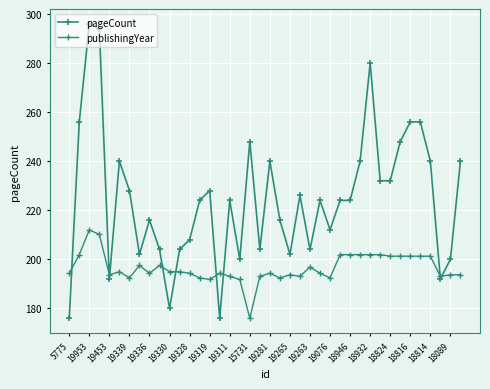

How many data points does each series have?

40